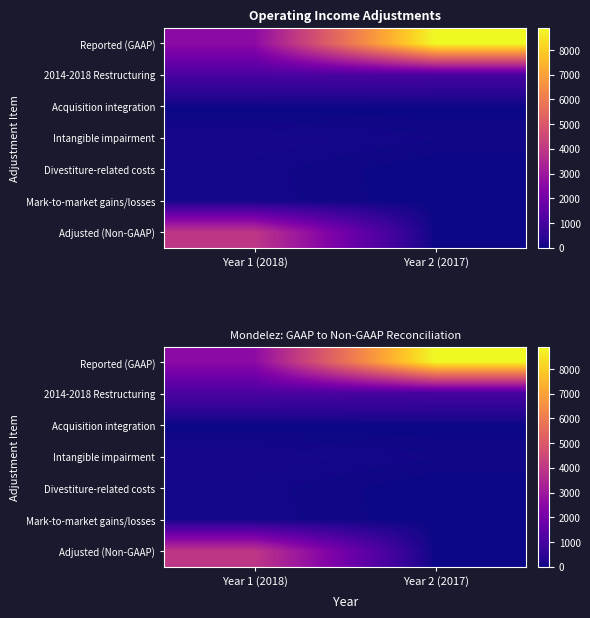

Which category has the highest value across all series?

Year 2 (2017)